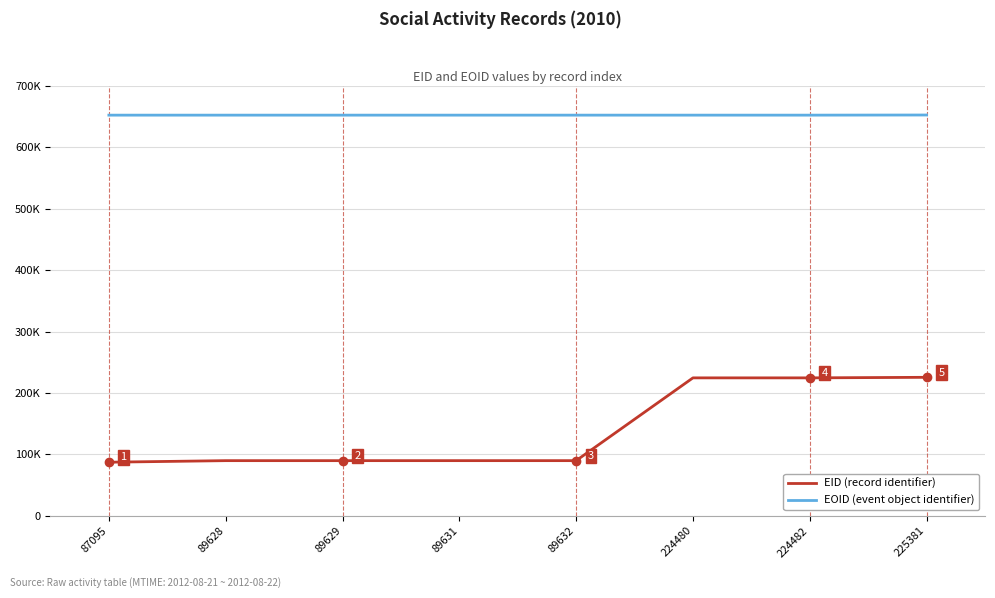

Is this an area chart (filled region under the line)?

No